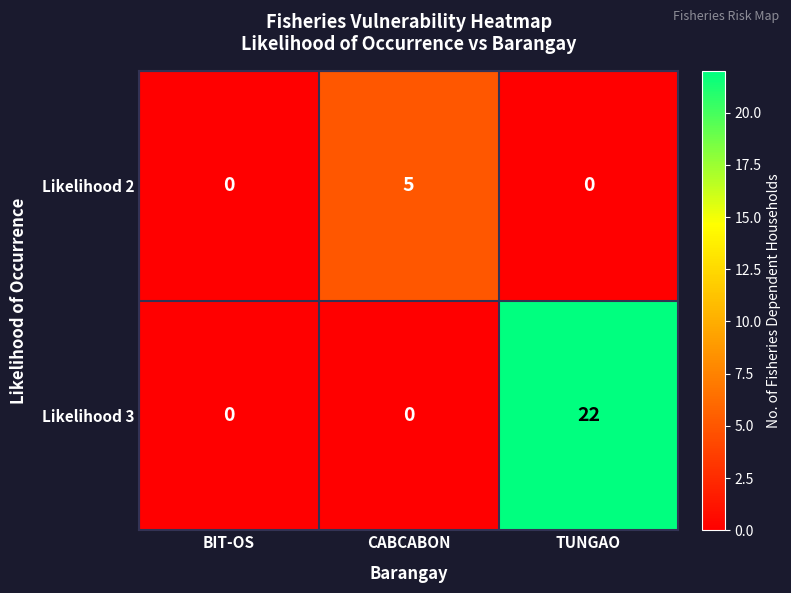

Count the Likelihood 3 values in the range 0 to 22.

3